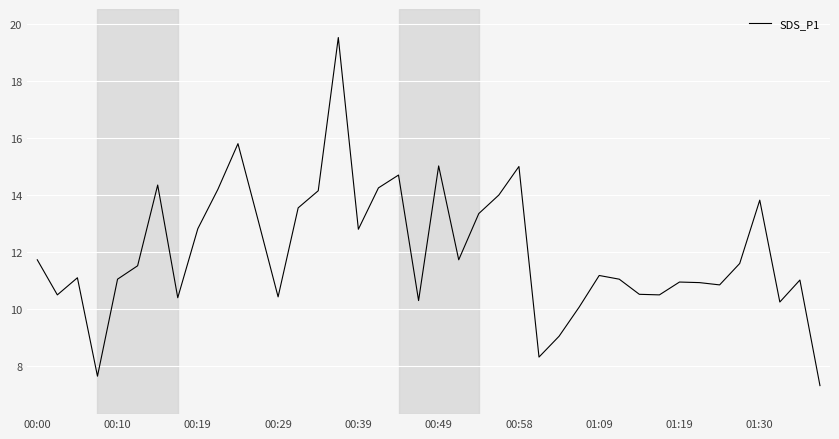

What is the smallest value displayed?

7.3